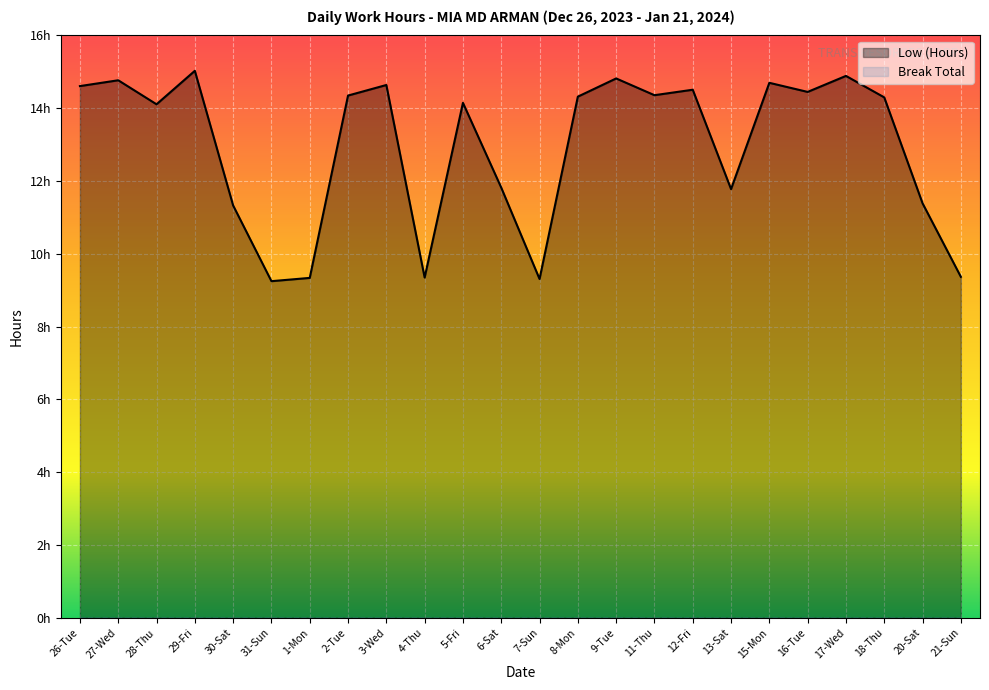

True or false: there are more than 2 points higher than both neighbors.

True